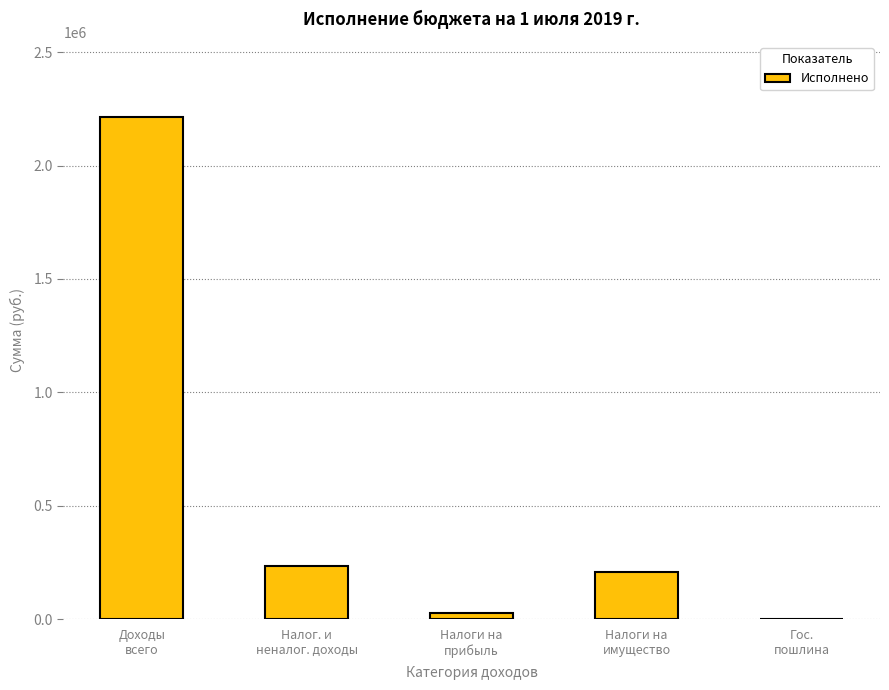

What is the maximum value shown in the chart?

2213487.2